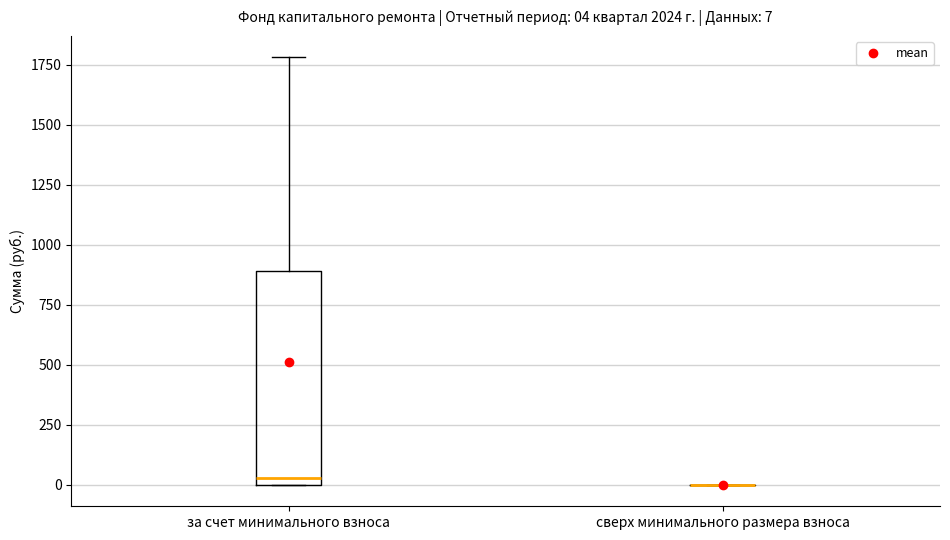

Comparing the boxes themselves (not the whiskers), which one is the tallest?

за счет минимального взноса